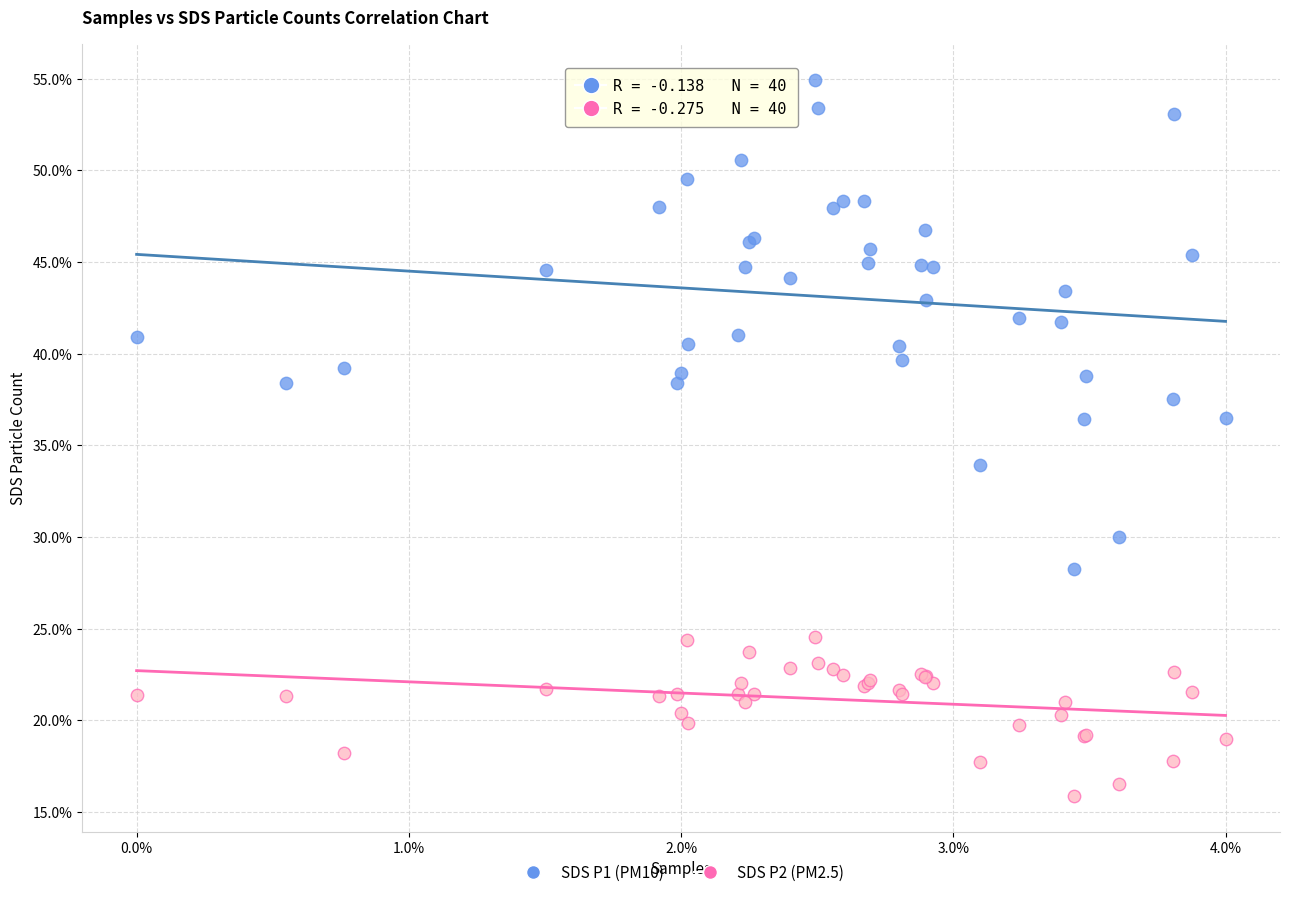

What are all the series names shown in the legend?

SDS P1 (PM10), SDS P2 (PM2.5)